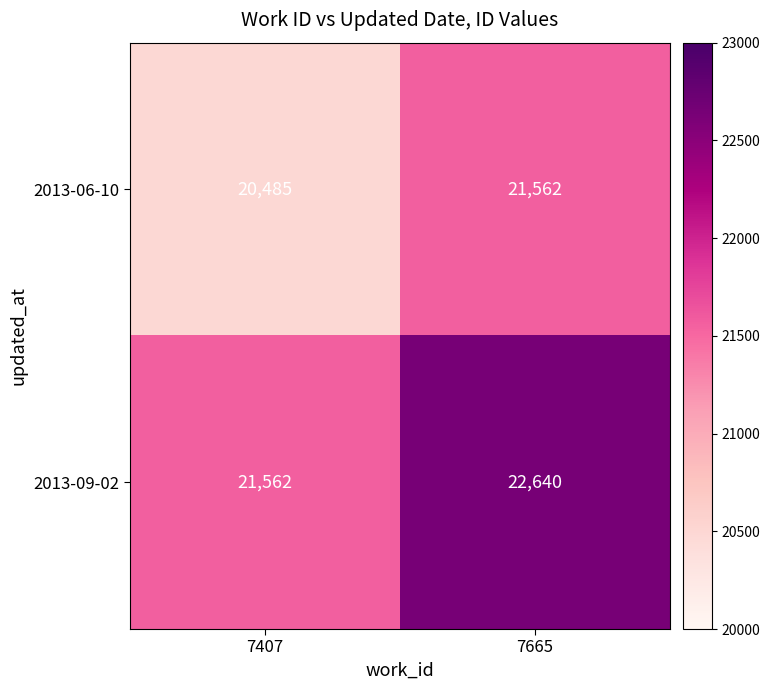

True or false: 2013-09-02 has a value of 31383 at 7407.

False